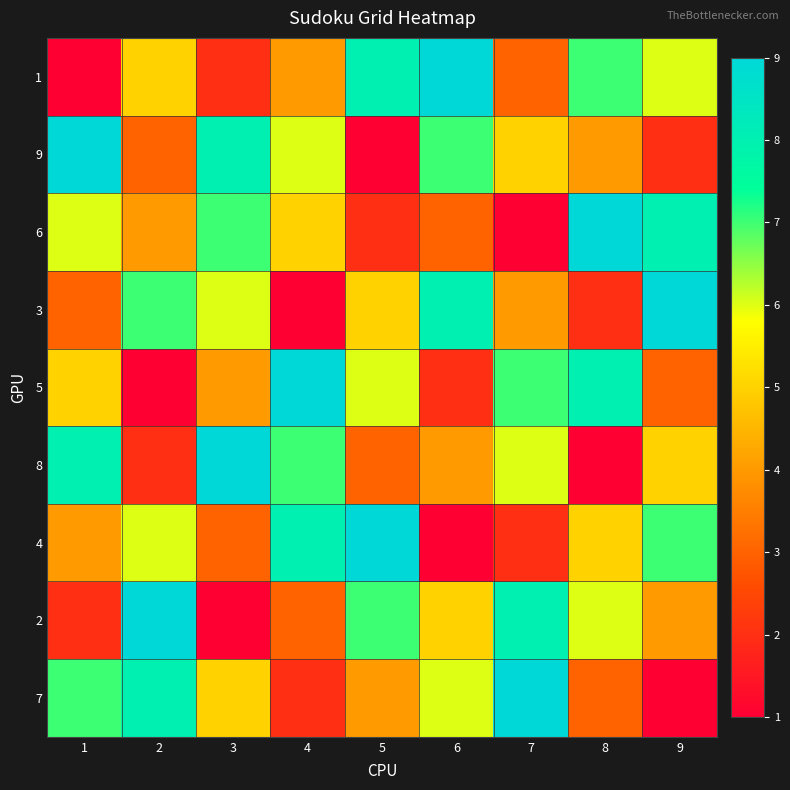

How many series are shown in this chart?

9